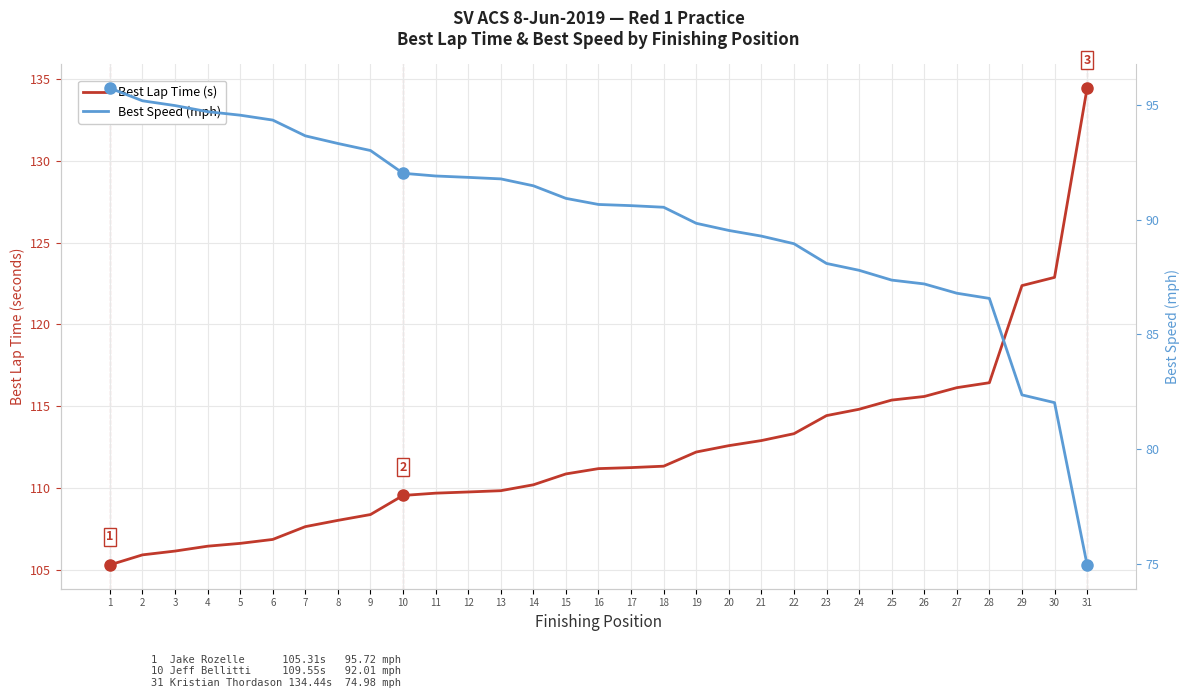

How many lines are shown in the chart?

2